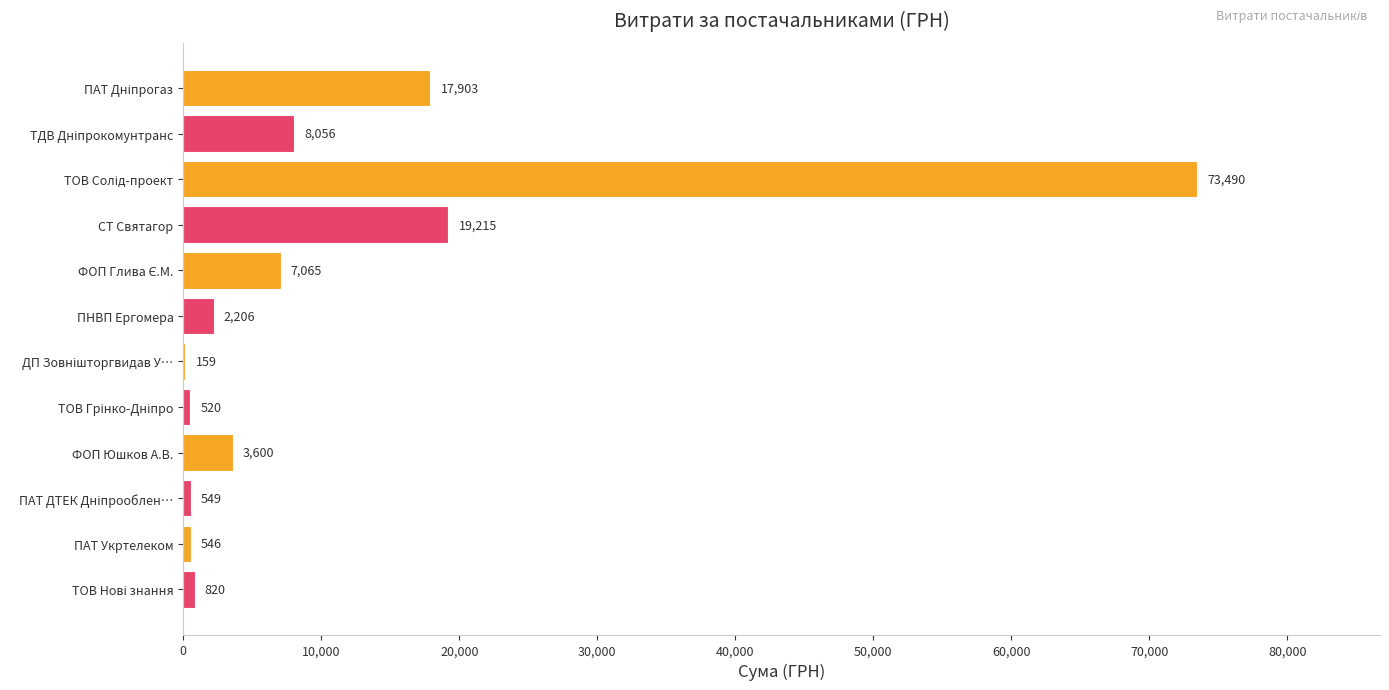

What is the greatest value displayed?

73490.0